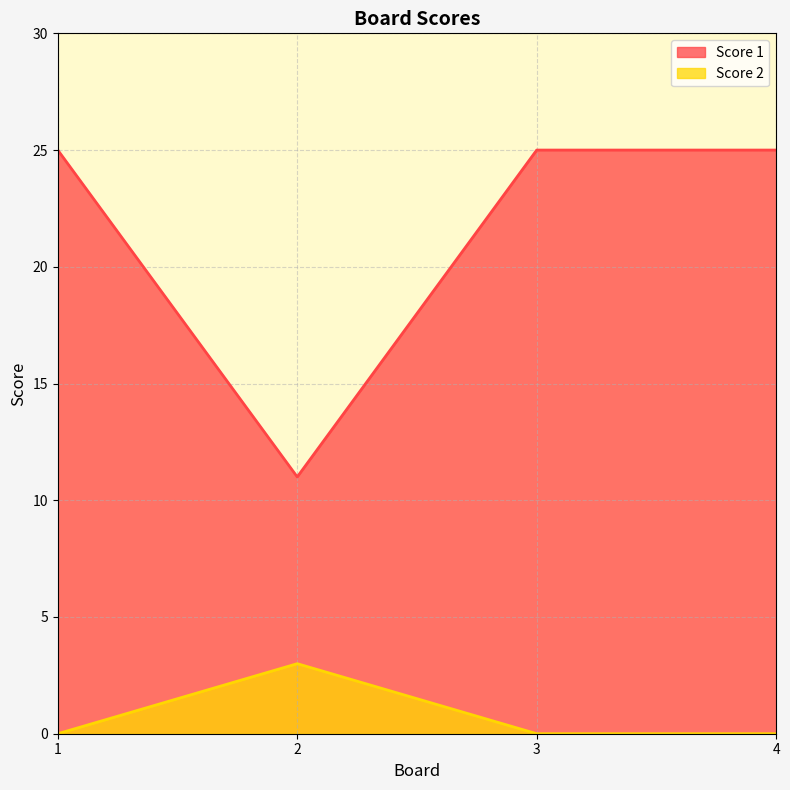

How many values in the Score 2 series exceed 0?

1